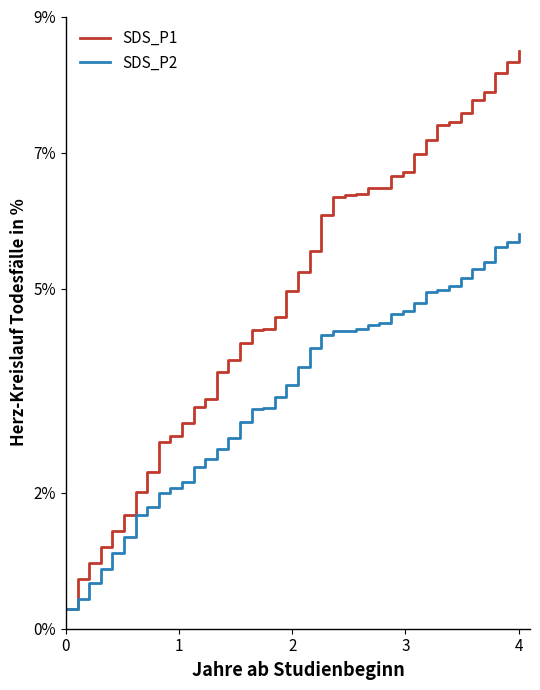

Does the chart display data point markers on the line(s)?

No